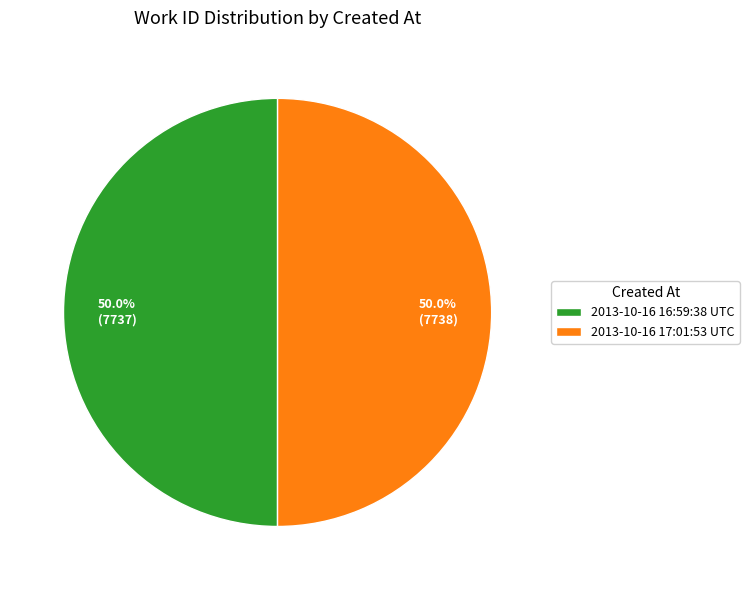

Is it true that 2013-10-16 16:59:38 UTC is 50% of the pie?

True